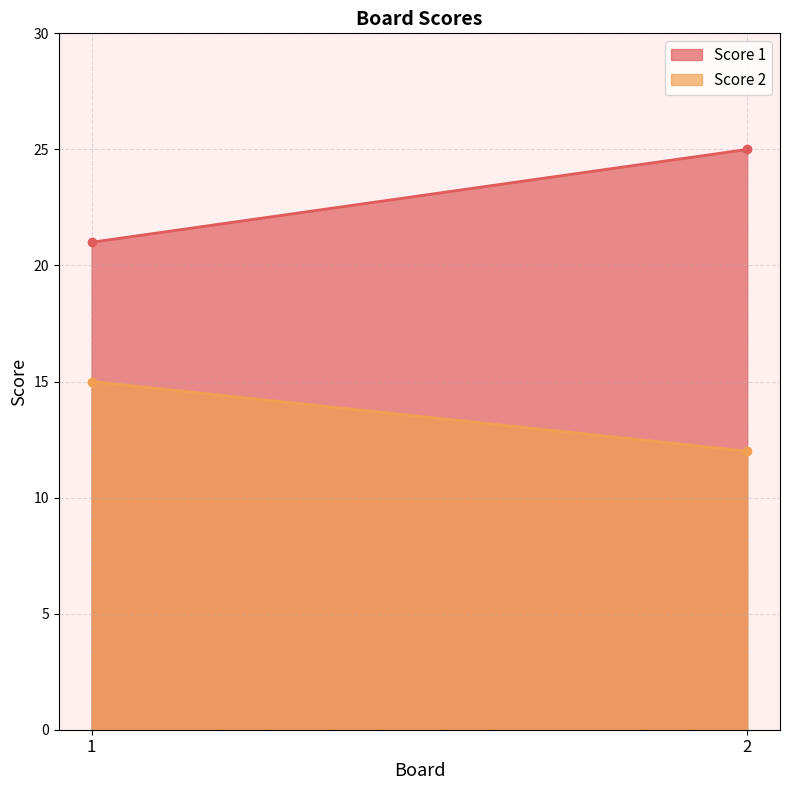

List the labels in order of Score 1 value, smallest first.

1, 2